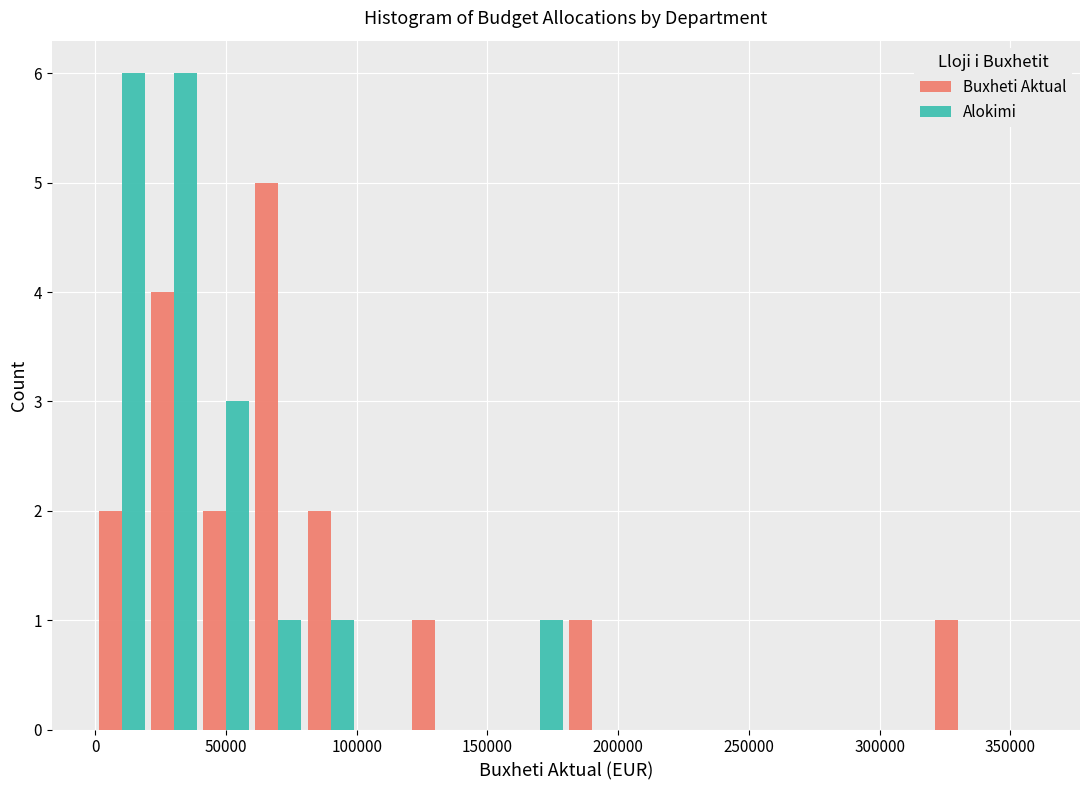

What is the height of the Buxheti Aktual bar covering 20000 to 40000 on the x-axis? The values are not printed on the chart, so give them approximately, as read against the axis.

4